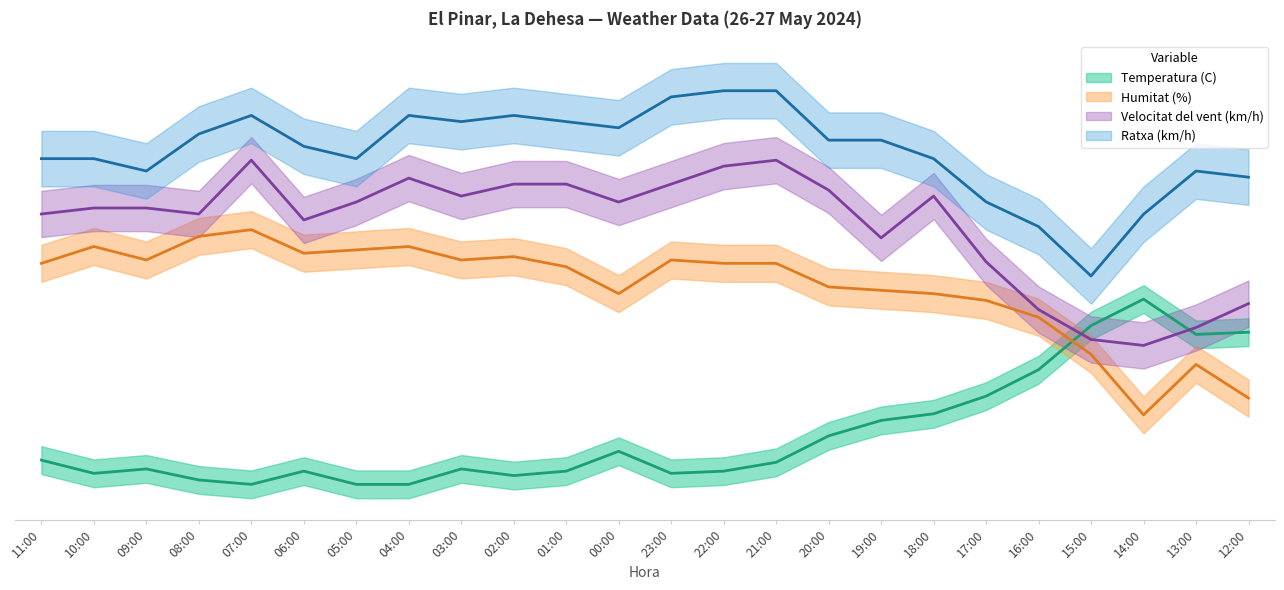

Between 15:00 and 12:00, which series saw the biggest shift?

Ratxa (km/h)